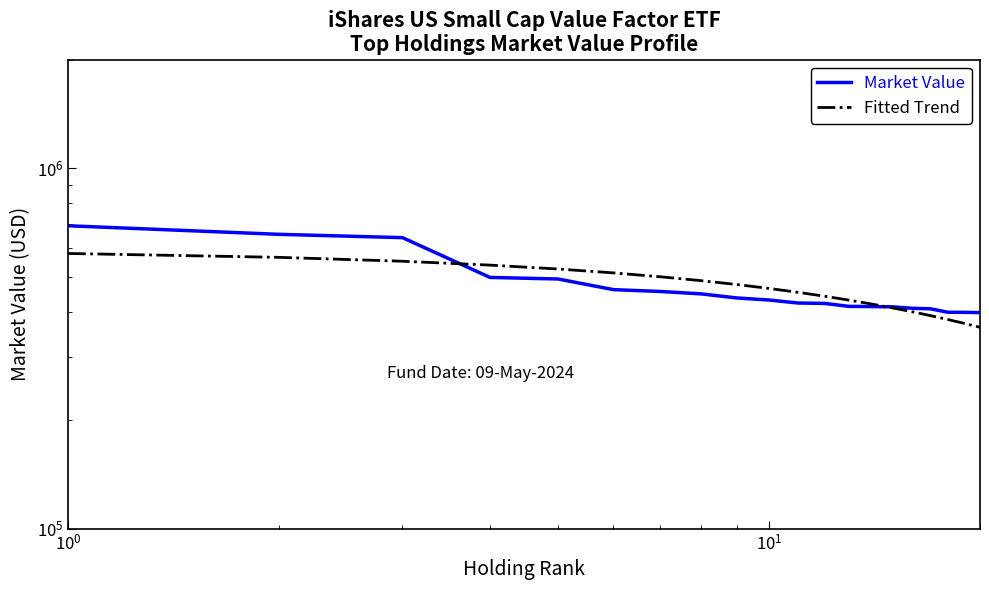

How many intersections are there between Market Value and Fitted Trend?

2